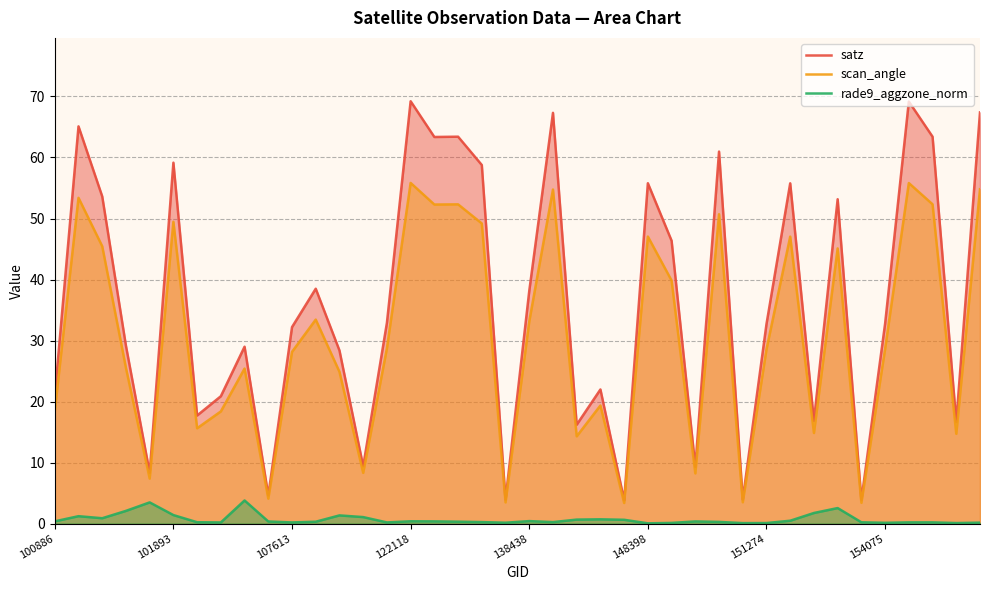

Is it true that satz equals 2.8 at 138438?

False